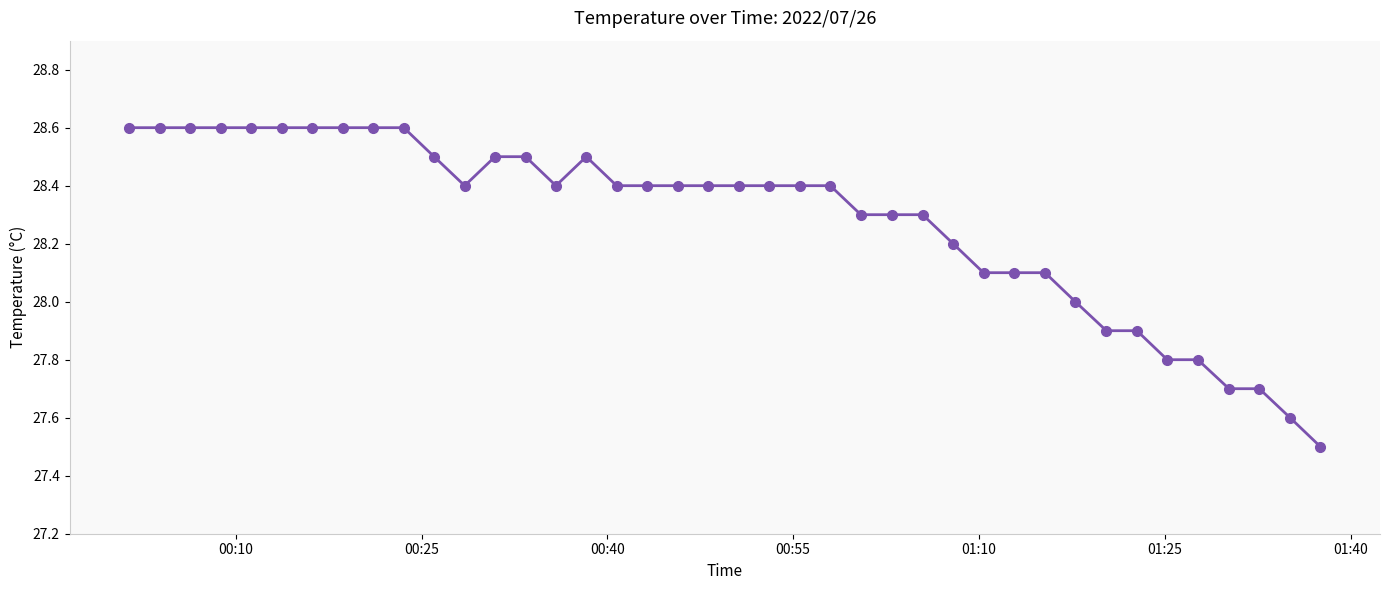

What is the value of the 32nd point from the left?

28.0